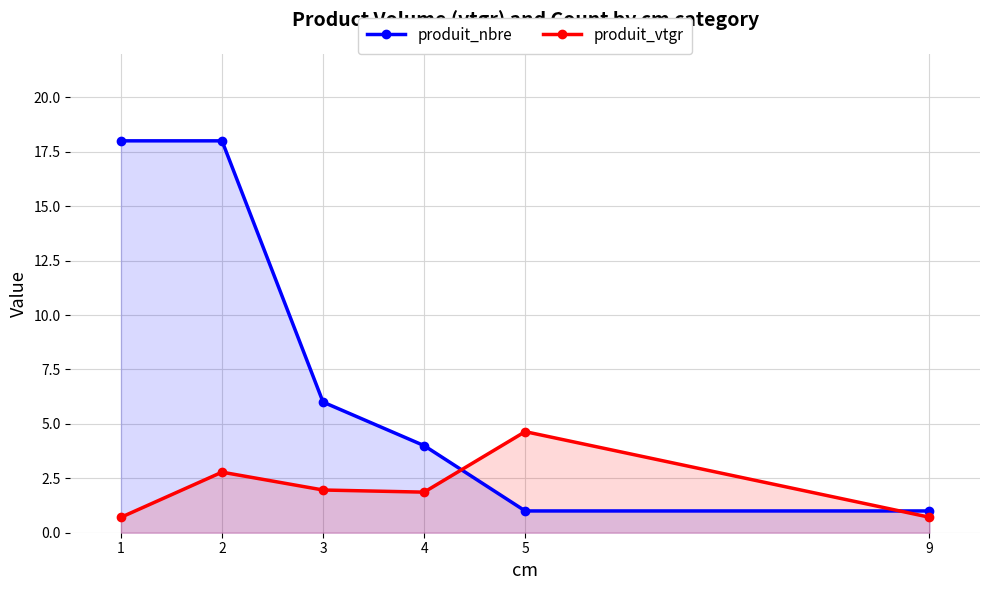

True or false: produit_vtgr and produit_nbre intersect in this chart.

True